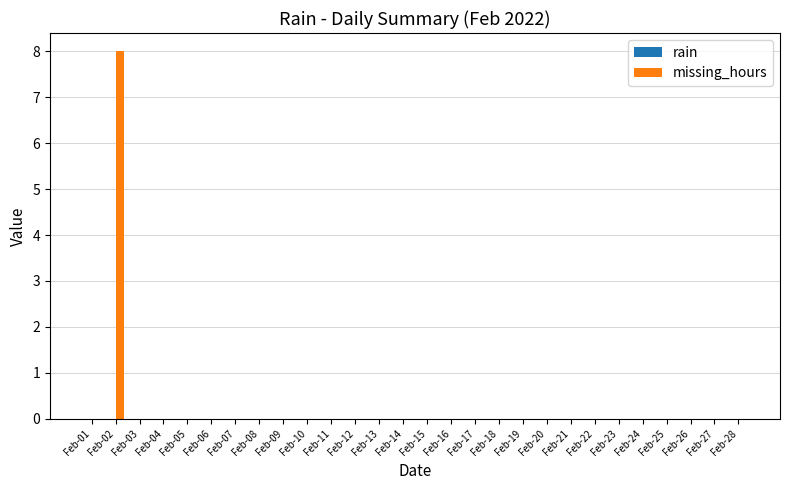

Count the number of data series in this chart.

1